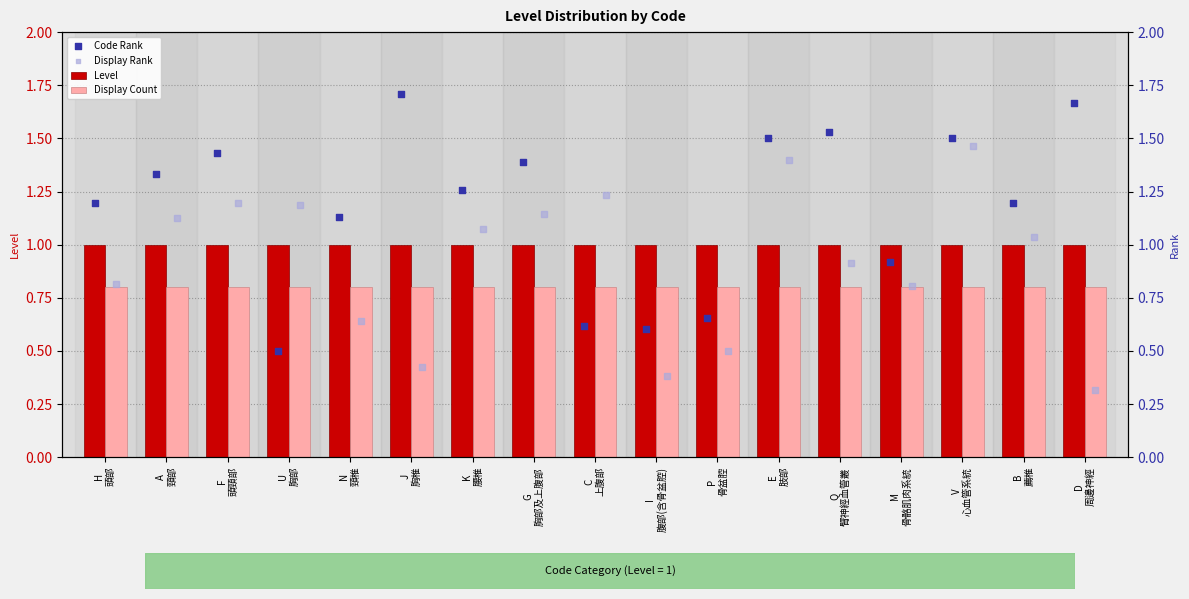

What are all the series names shown in the legend?

Level, Display Count, Code Rank, Display Rank